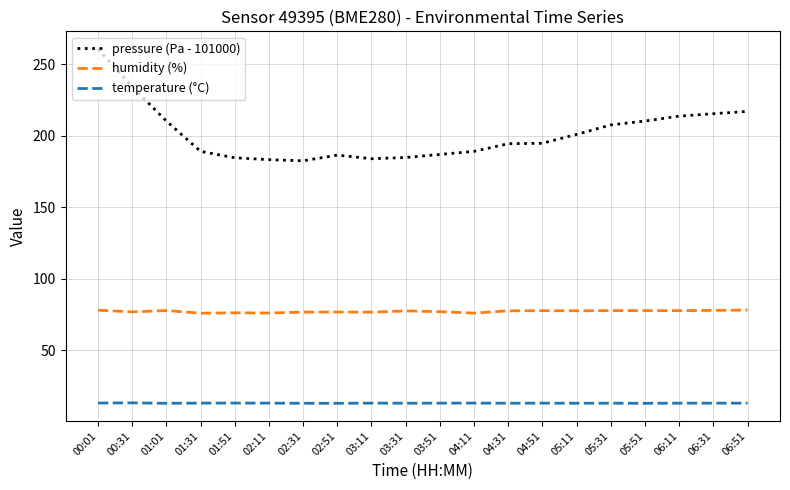

Rank the series by their maximum value, from lowest to highest.

temperature (°C), humidity (%), pressure (Pa - 101000)